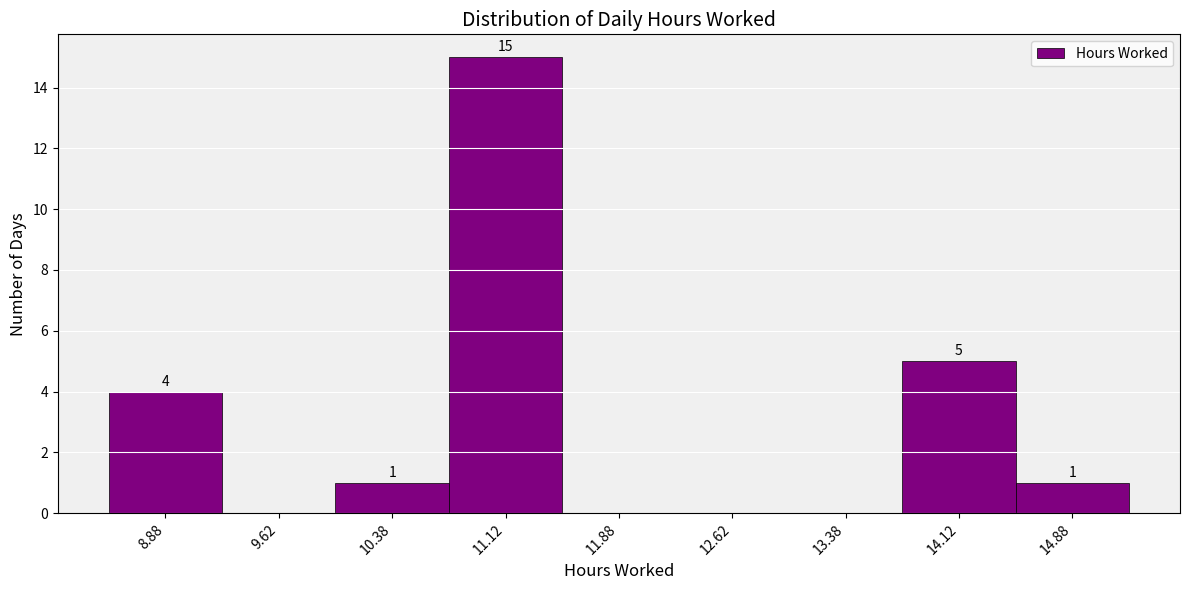

Over which range of the x-axis is the bar tallest?

10.75 to 11.50